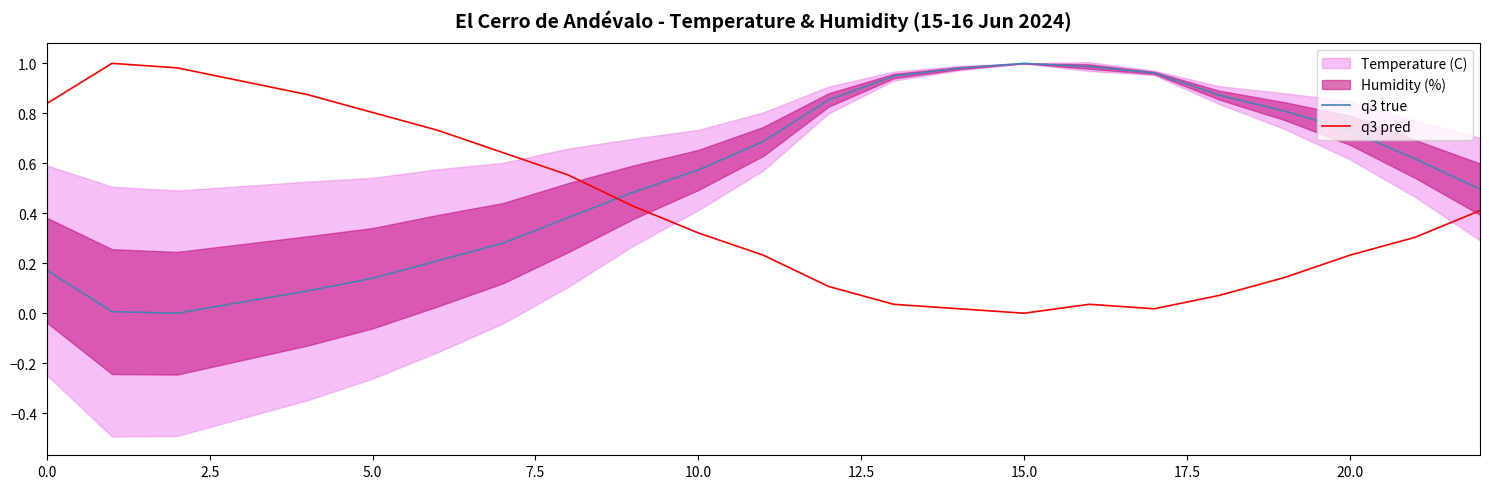

What is the spread (max minus min) of values at 17?

0.9